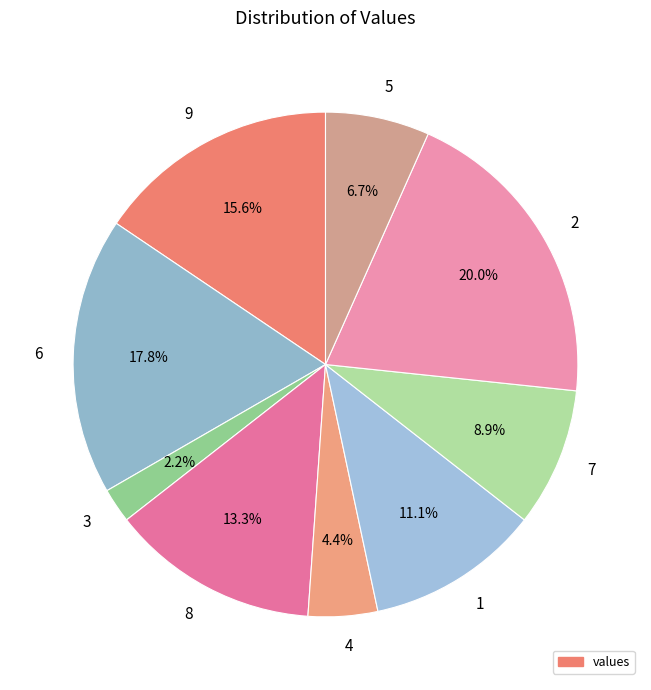

To the nearest percent, what is the combined percentage of 8 and 5?

20%